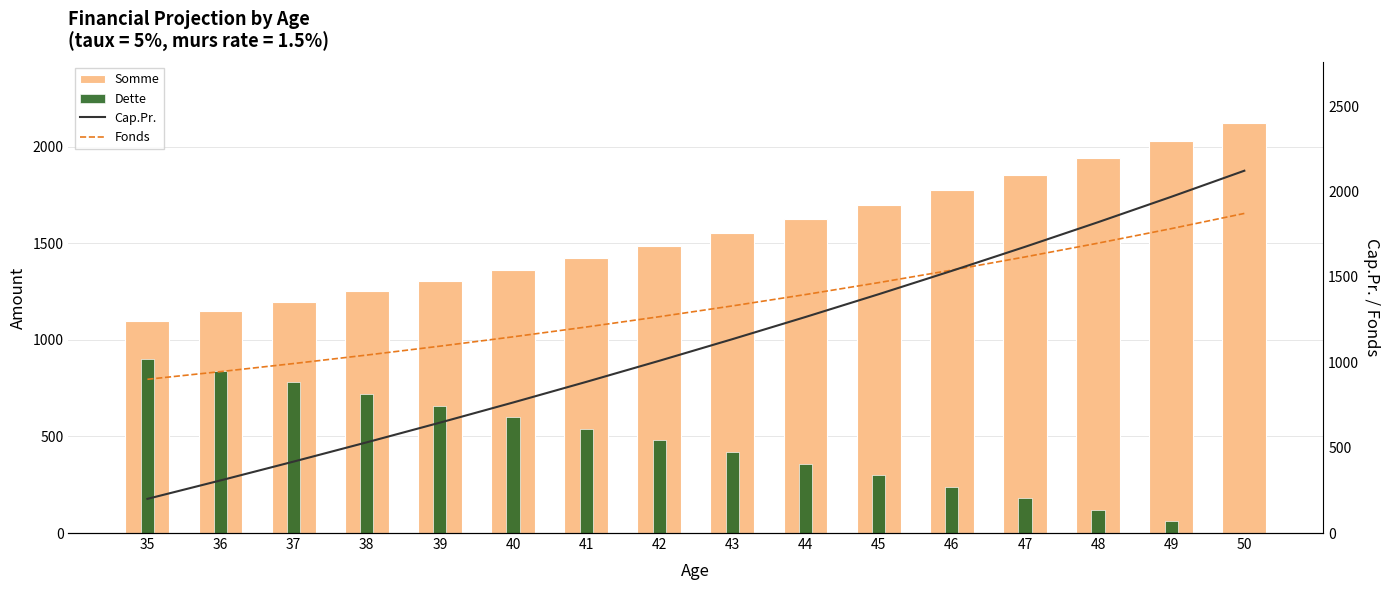

Which label corresponds to the largest value in the chart?

50